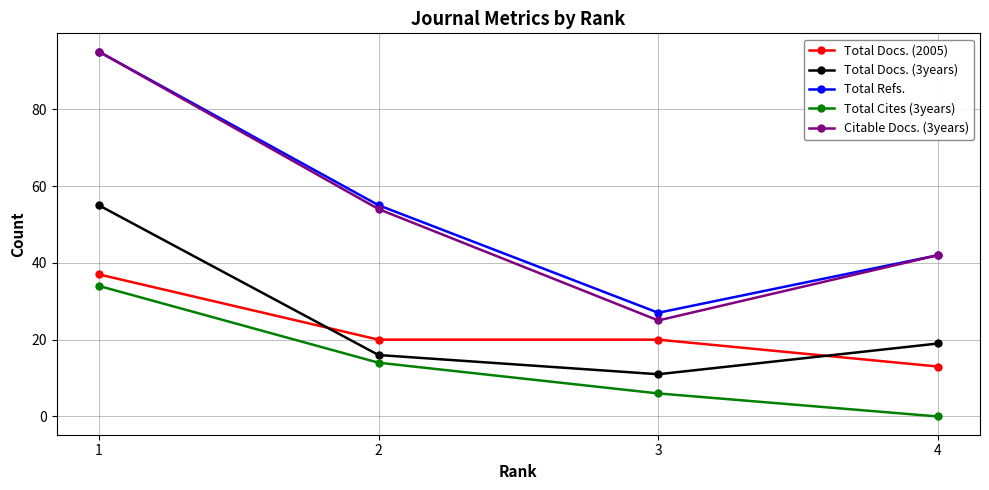

True or false: Total Refs. and Total Docs. (3years) intersect in this chart.

False